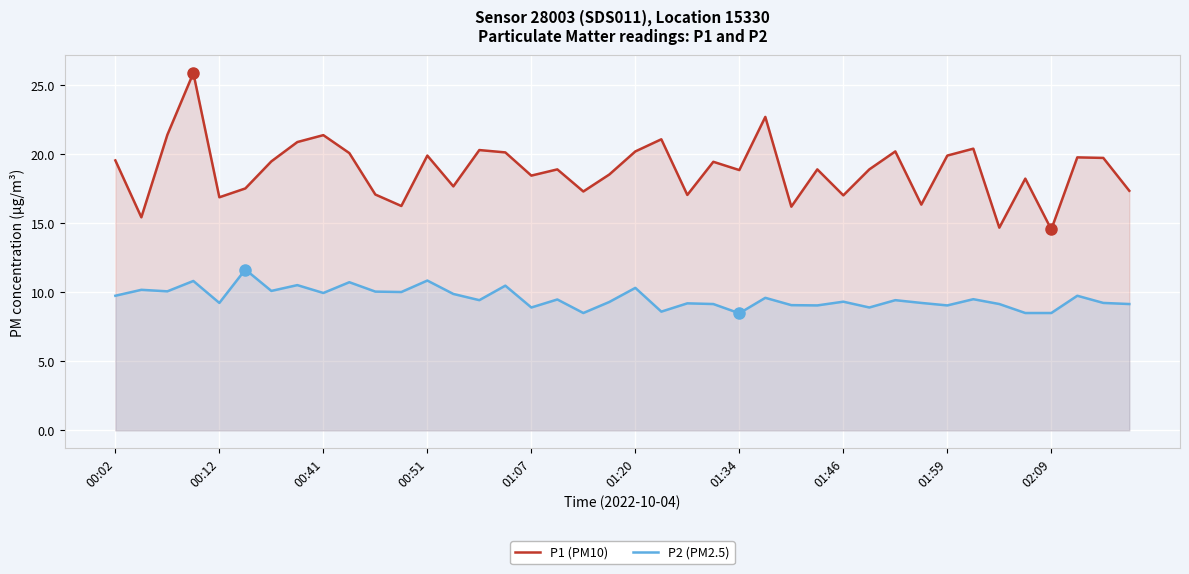

What is the difference between the P2 (PM2.5) values at 34 and 14?

0.3